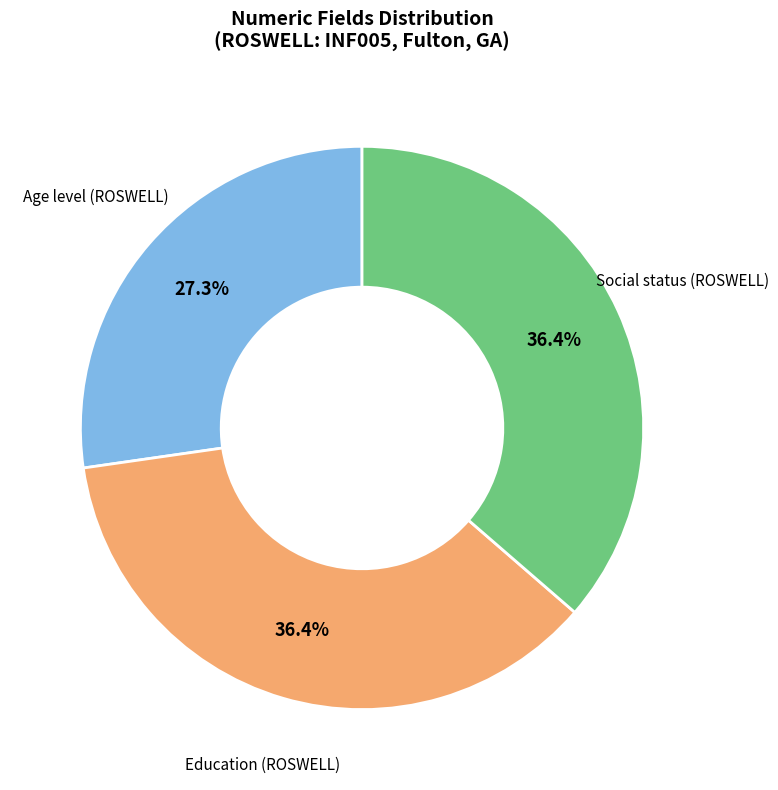

Count the number of slices in the pie.

3